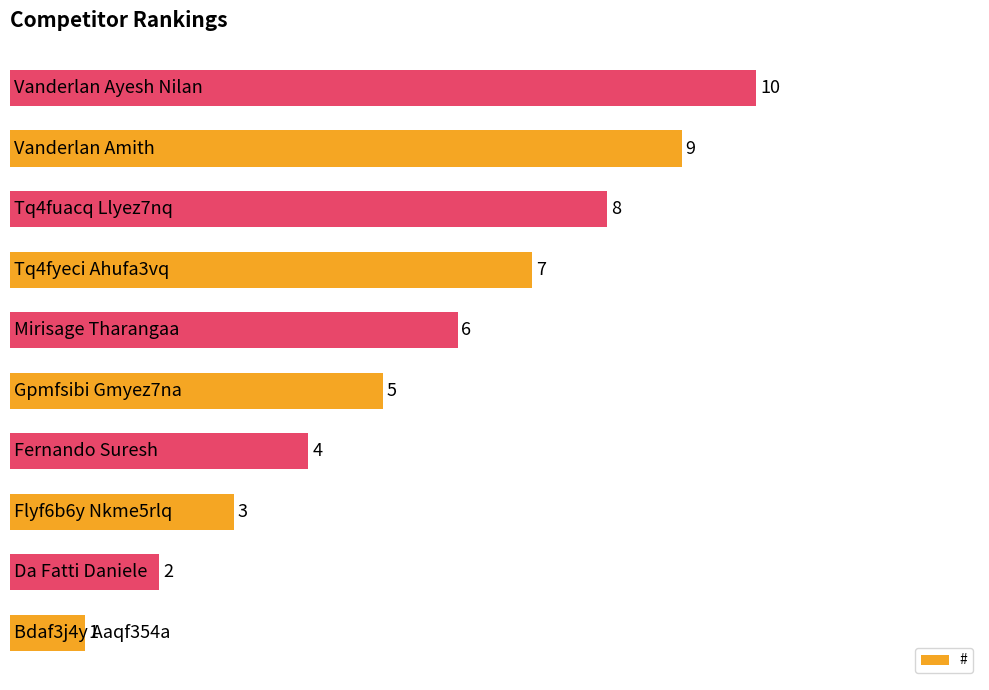

How many values are between 3 and 8?

6